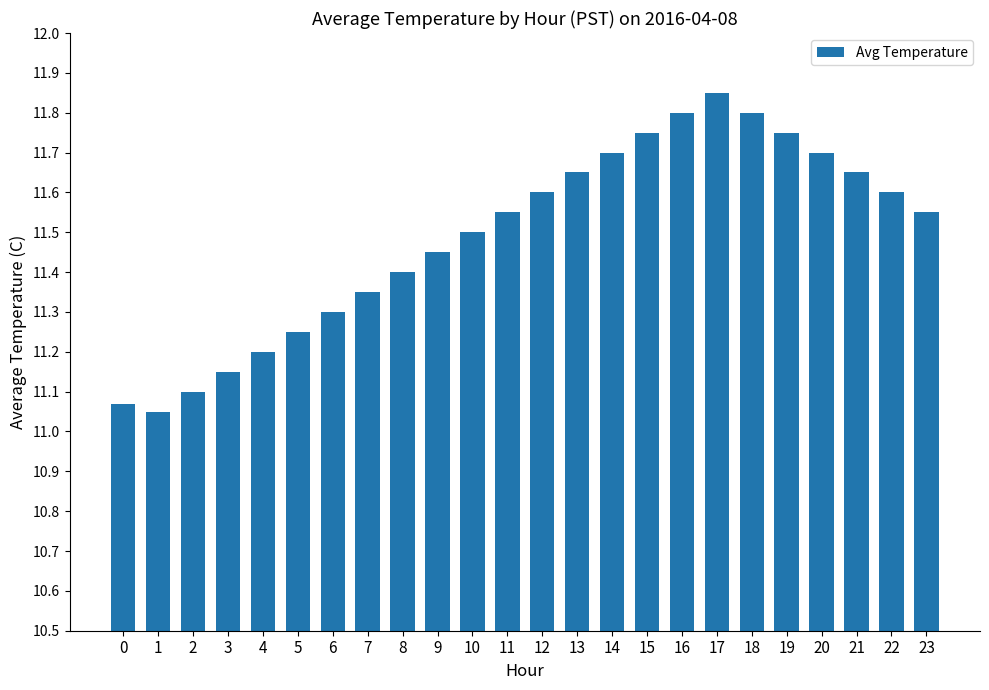

At which category does the chart reach its peak across all series?

17